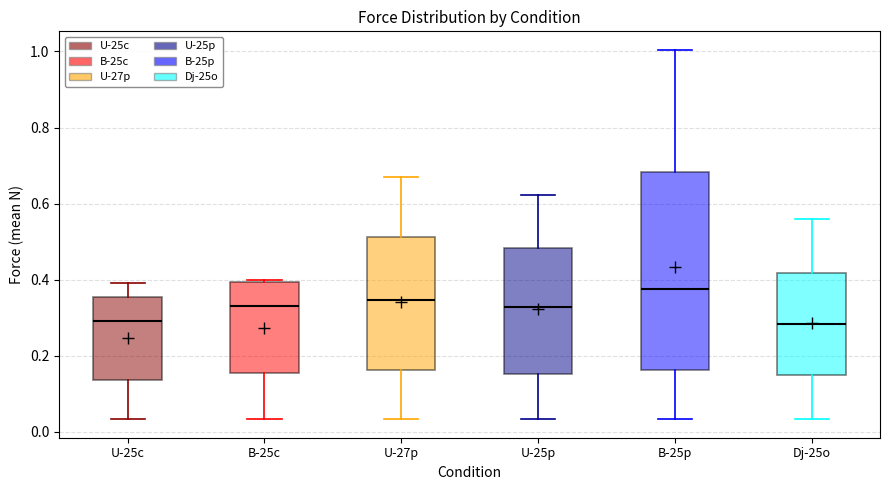

Reading left to right, transcribe this box plot: for each box, give where its median line is, the range the box spans, and where its two whiskers end, as read against the y-axis. The values are not printed on the chart, so give them approximately, as read against the axis.

U-25c: median 0.28, box 0.14 to 0.36, whiskers 0.04 to 0.40
B-25c: median 0.34, box 0.16 to 0.40, whiskers 0.04 to 0.40 (just above the box's upper edge)
U-27p: median 0.34, box 0.16 to 0.52, whiskers 0.04 to 0.68
U-25p: median 0.32, box 0.16 to 0.48, whiskers 0.04 to 0.62
B-25p: median 0.38, box 0.16 to 0.68, whiskers 0.04 to 1.00
Dj-25o: median 0.28, box 0.14 to 0.42, whiskers 0.04 to 0.56